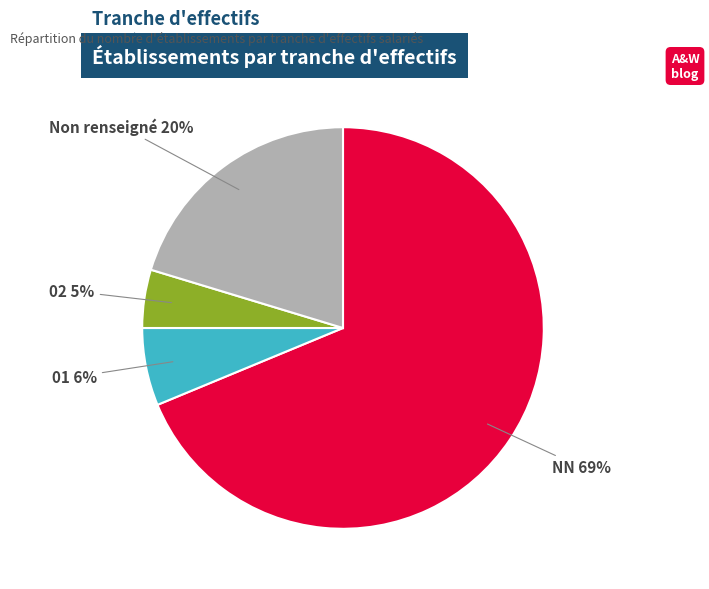

Is there a majority slice in this chart?

Yes